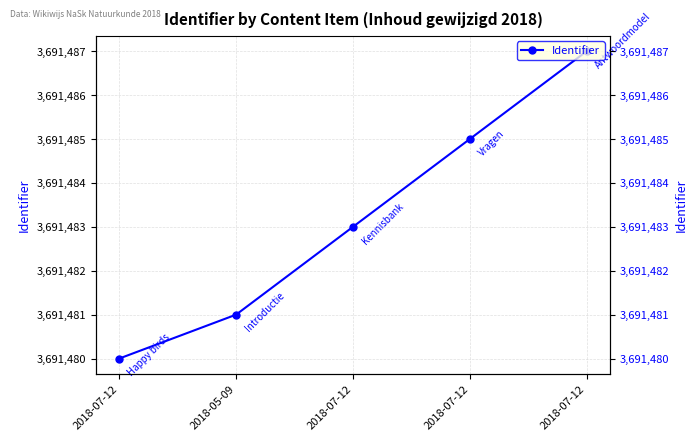

Reading right to left, extract all data points from this chart.

3691487	3691485	3691483	3691481	3691480